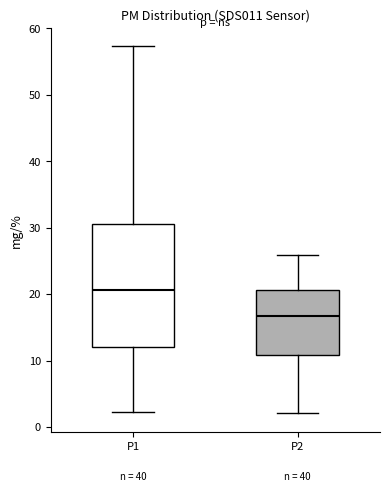

Which box has the lowest median line?

P2